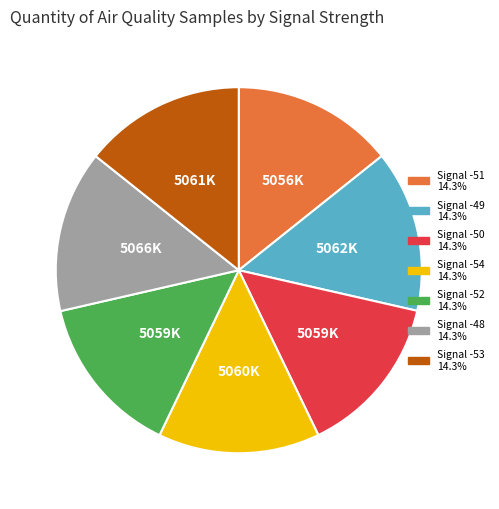

Approximately how many times larger is the value at Signal -53 14.3% compared to Signal -51 14.3%?

1.0